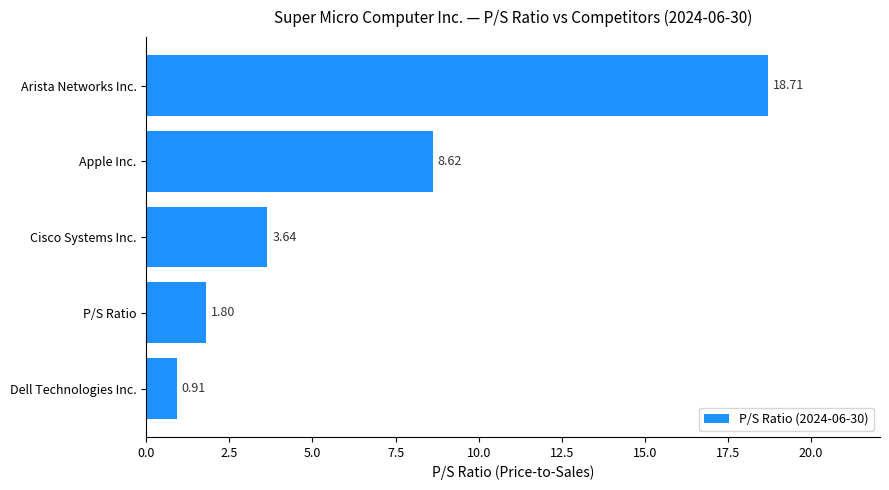

What is the maximum value shown in the chart?

18.7